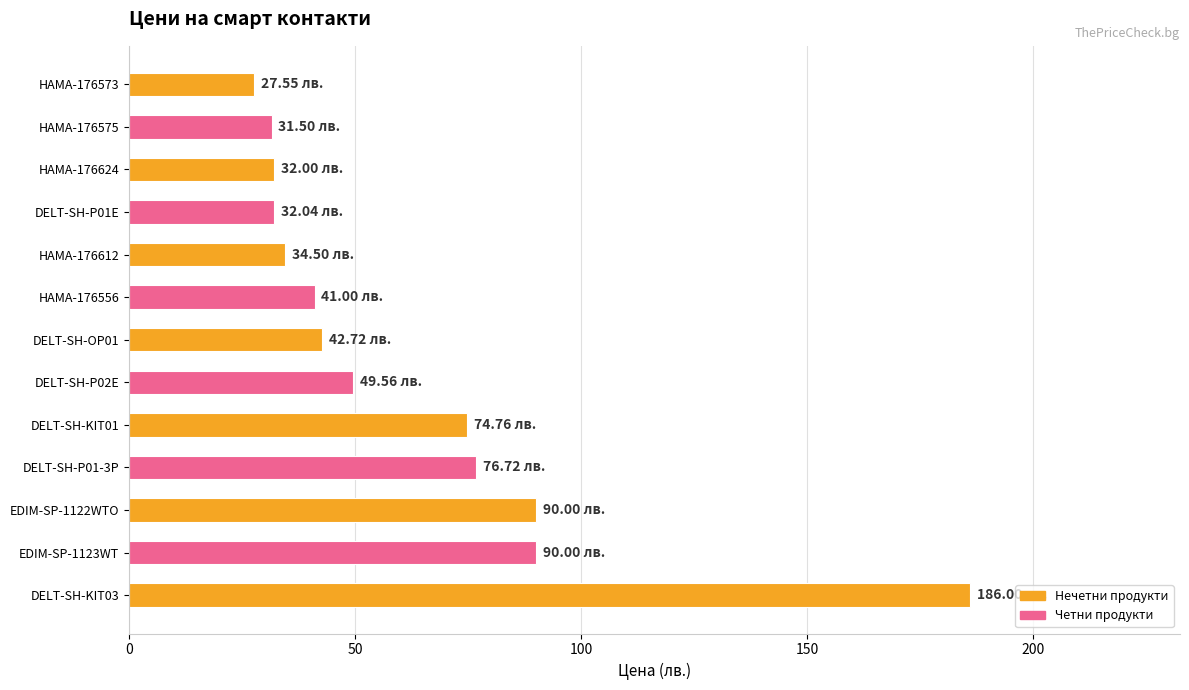

What is the difference between the maximum and second lowest values?

154.5